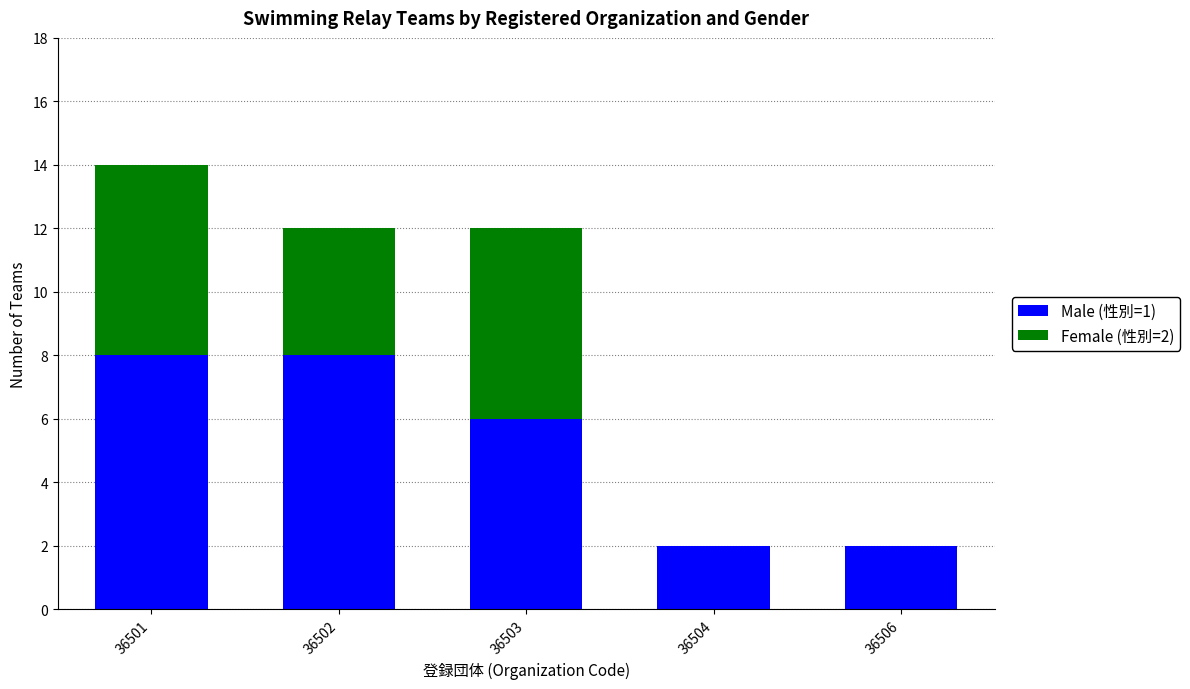

Reading left to right, list the values for the Male (性別=1) series.

36501=8	36502=8	36503=6	36504=2	36506=2